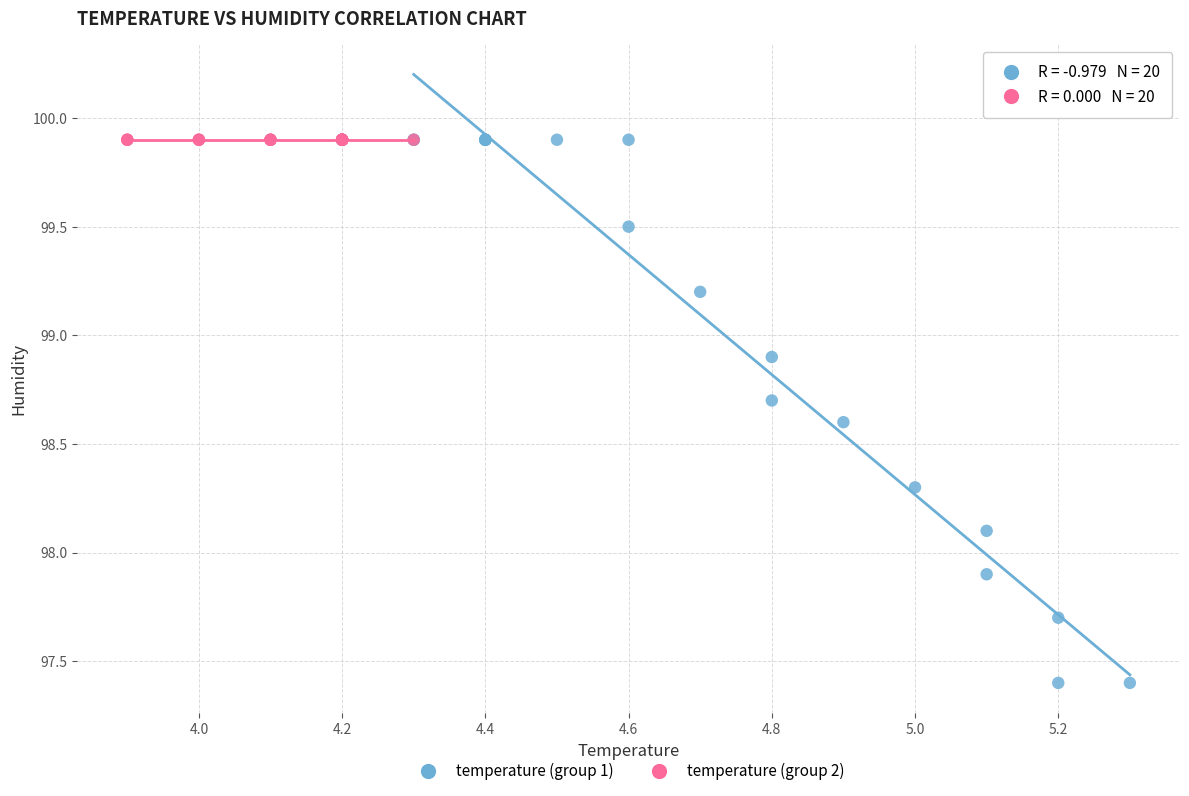

Which series reaches the minimum Y coordinate?

temperature (group 1)